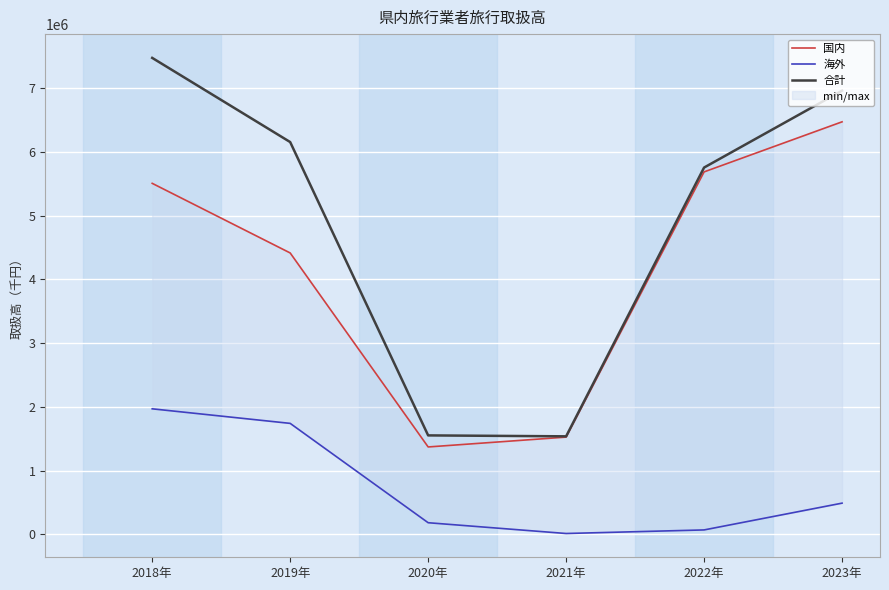

At which category is the sum across all series the highest?

2018年